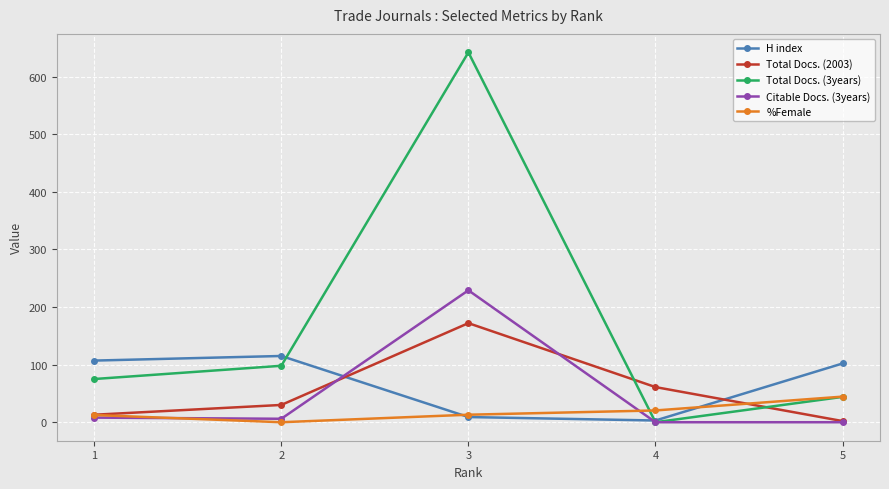

Where is %Female nearest to the value 22?

4